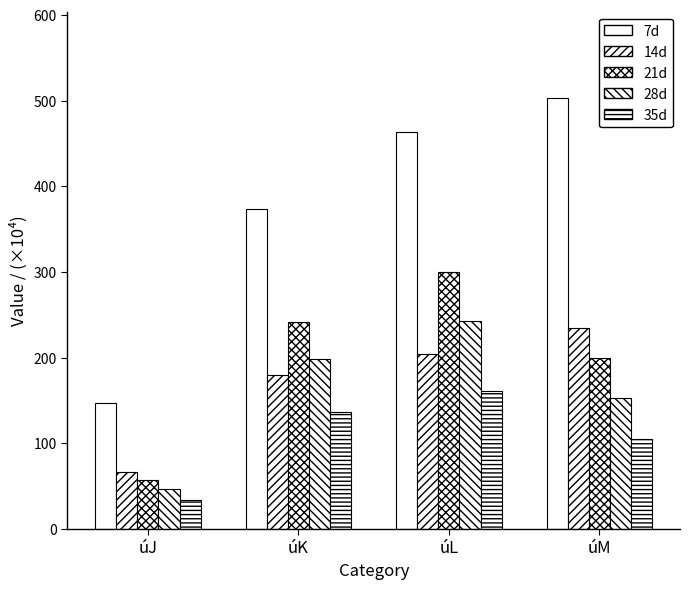

How many bars are there in each group?

5